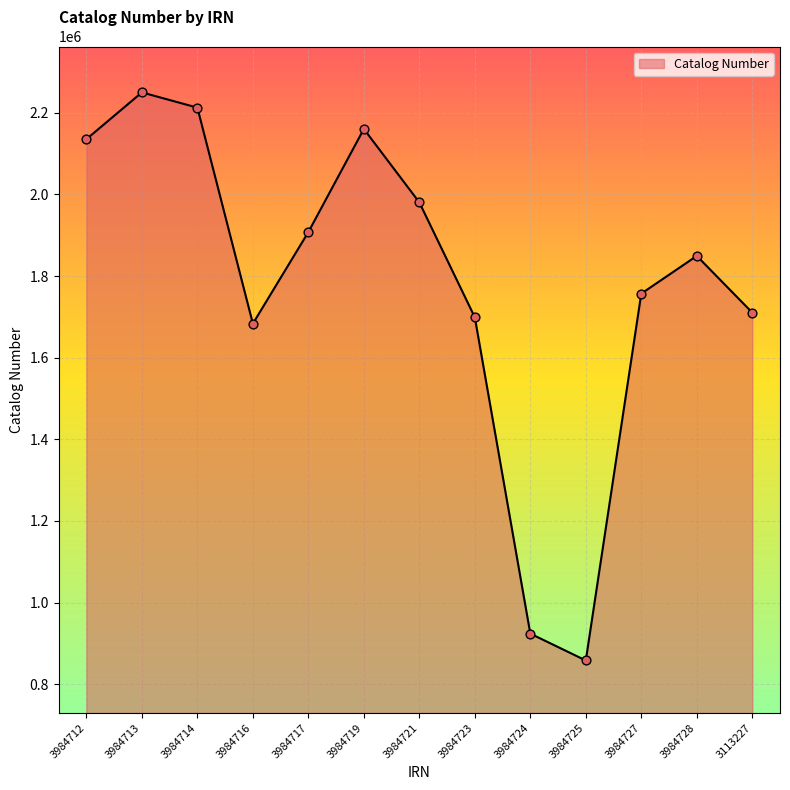

What is the change in value from 3984713 to 3984725?

-1392195